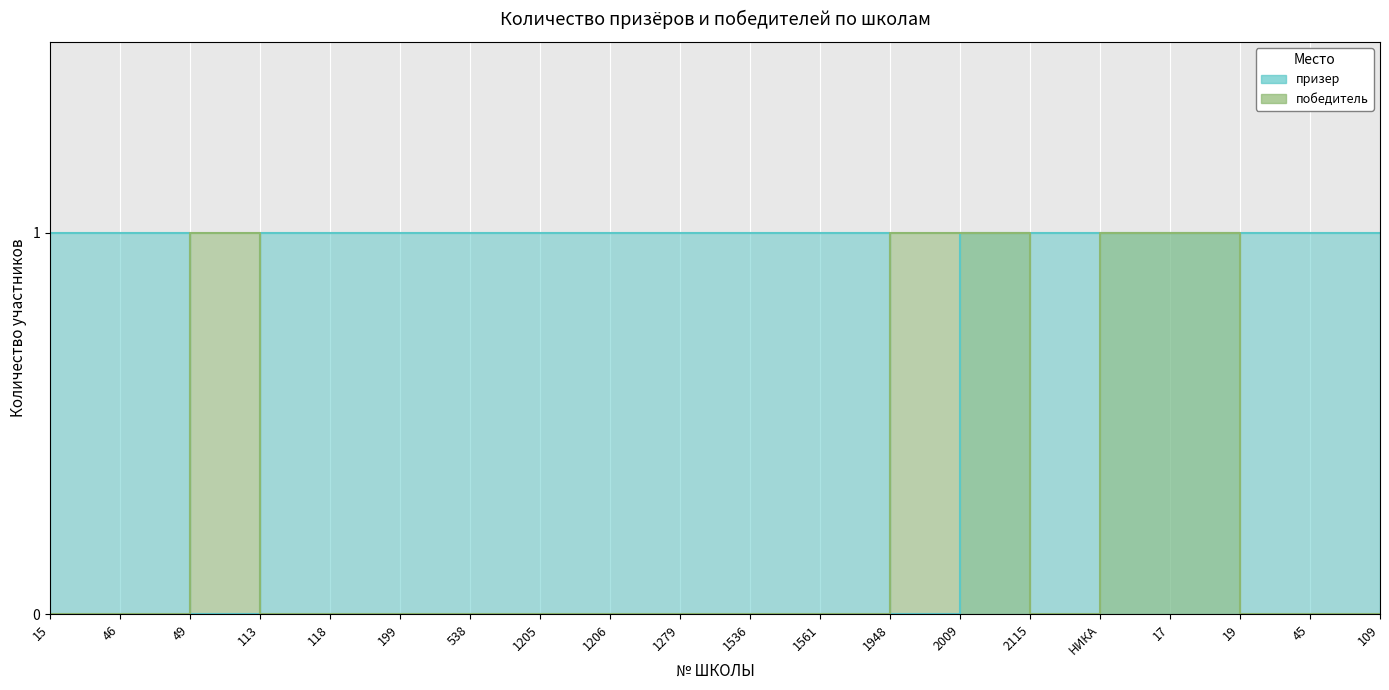

Rank the series by their maximum value, from lowest to highest.

победитель, призер